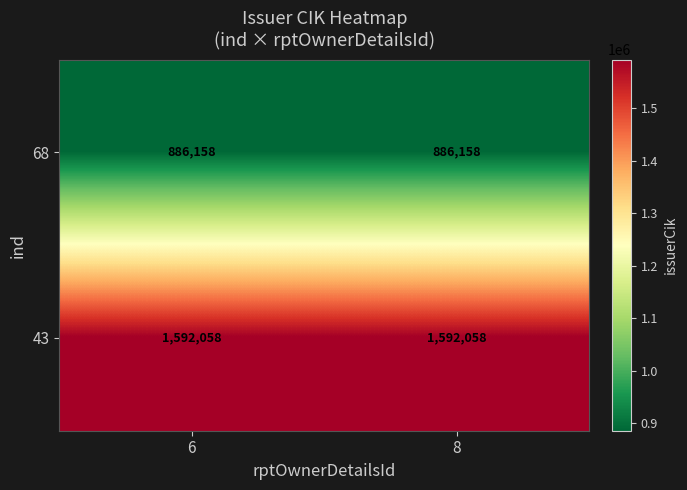

Reading left to right, what are all the values shown in this chart?

68: 6=886158	8=886158
43: 6=1592058	8=1592058